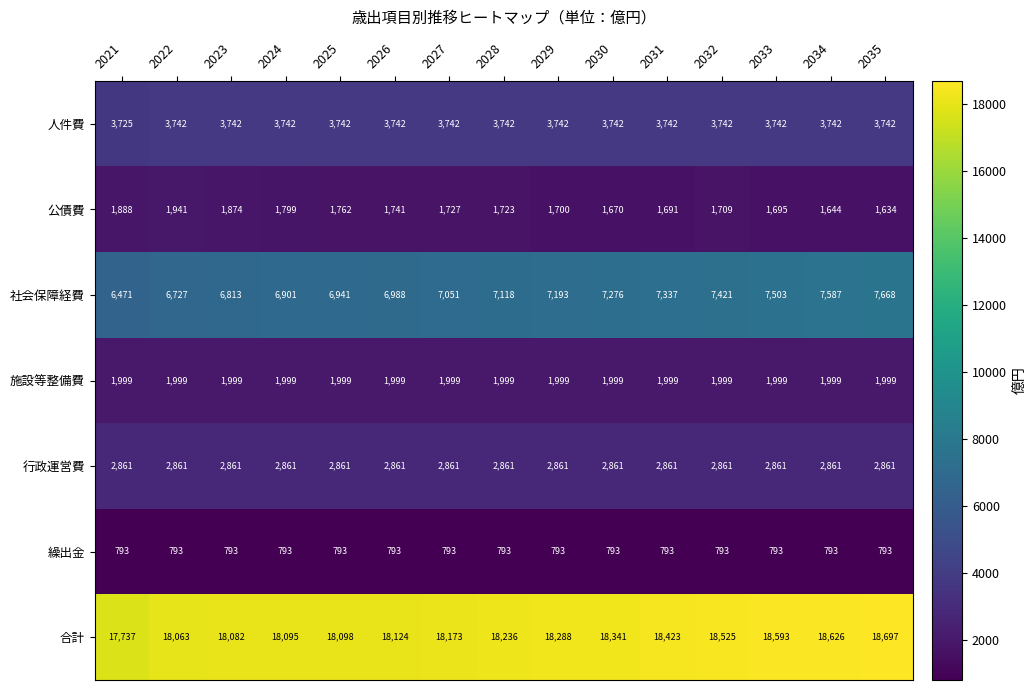

What is the minimum value for 繰出金?

793